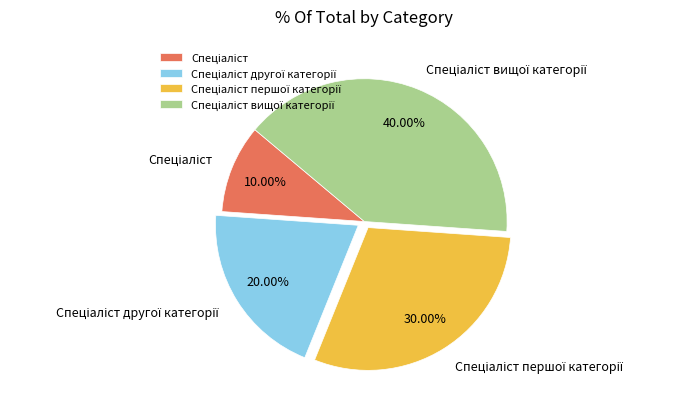

To the nearest percent, what is the average slice percentage?

25%